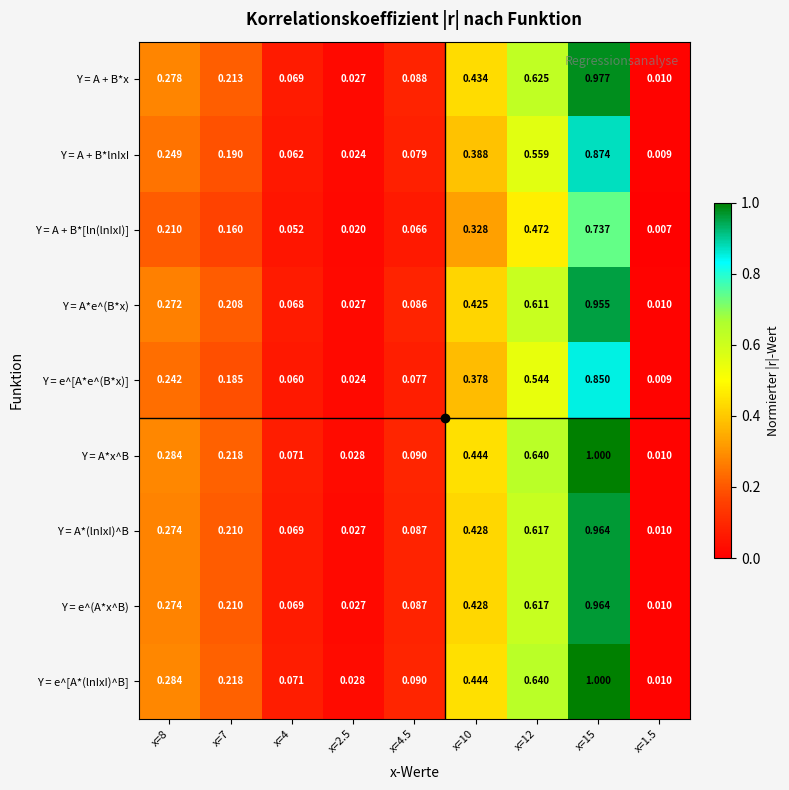

Is the value of Y = e^[A*e^(B*x)] at x=4 greater than the value of Y = A*x^B at x=8?

No